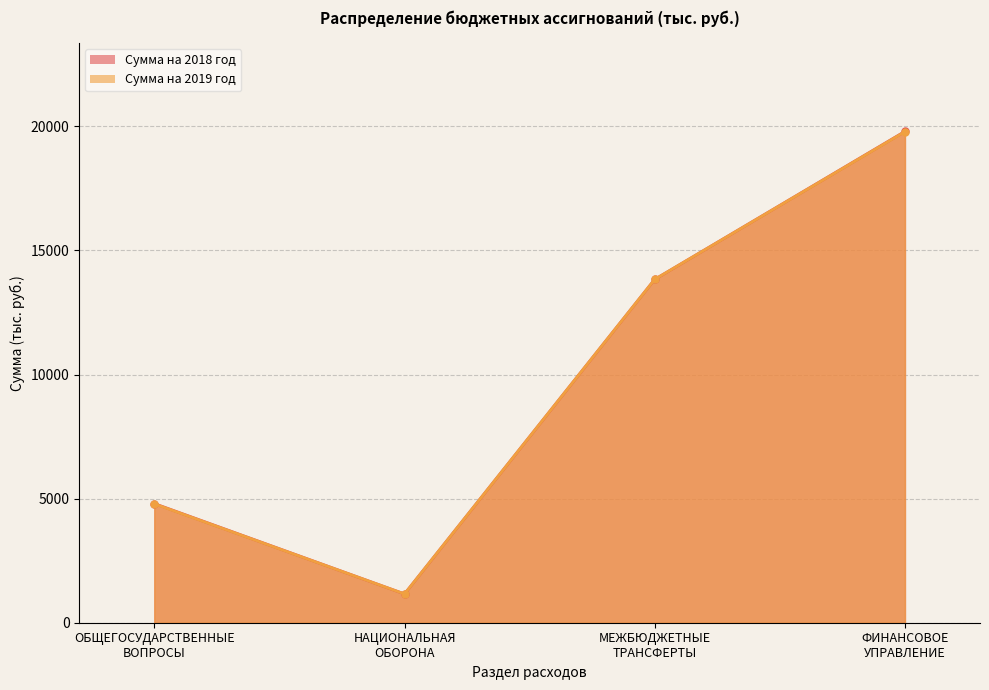

Which series has the largest total across all categories?

Сумма на 2018 год